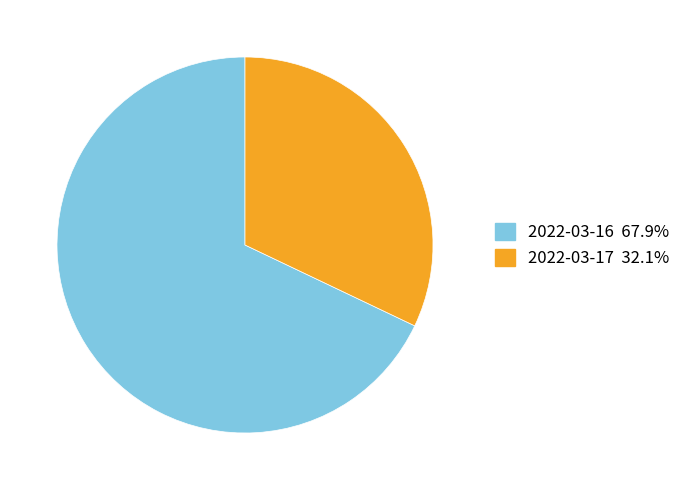

How many segments does this pie chart have?

2